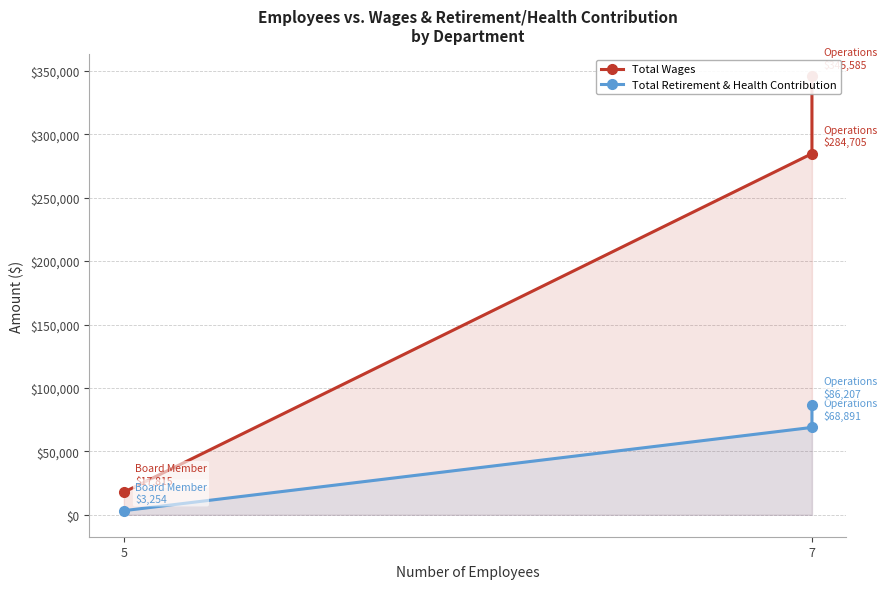

What is the difference between the second highest and minimum values in the Total Retirement & Health Contribution series?

65637